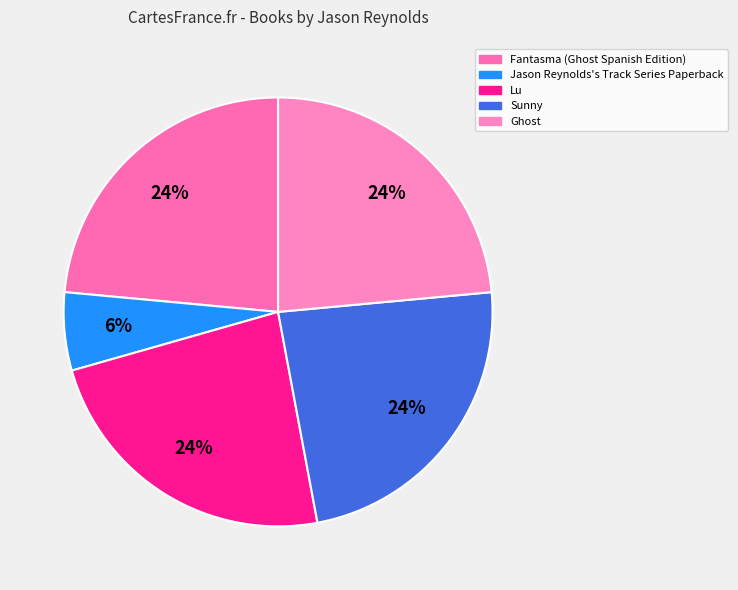

To the nearest percent, what is the combined percentage of Lu and Sunny?

47%